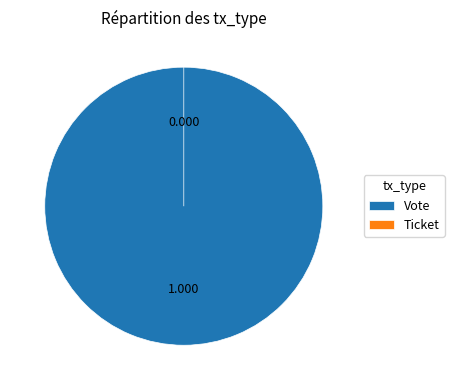

Which category has the biggest portion of the pie?

Vote